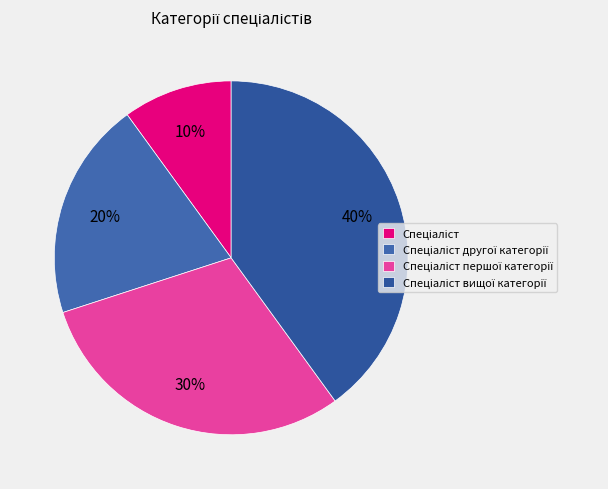

How many slices are in this pie chart?

4